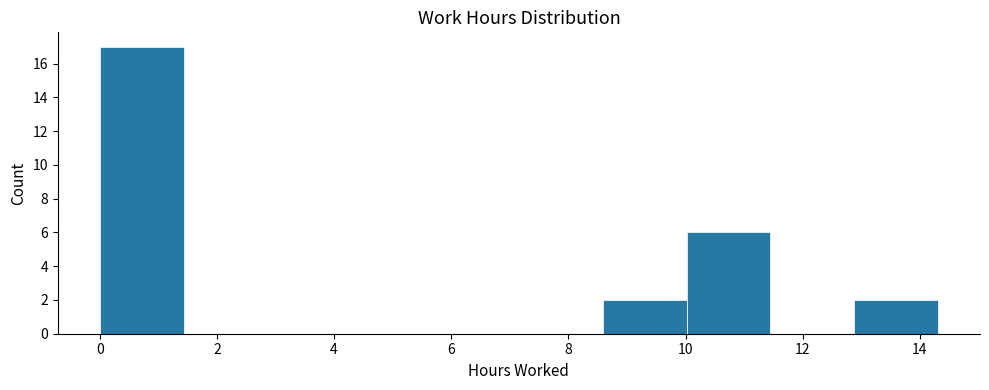

Reading left to right, transcribe this chart: for each bar, give the range it covers on the x-axis and its height. Neither the bar edges nor the heights are printed on the chart, so give them approximately, as read against the axes.

0.0 to 1.4: 17
1.4 to 2.8: 0
2.8 to 4.2: 0
4.2 to 5.8: 0
5.8 to 7.2: 0
7.2 to 8.6: 0
8.6 to 10.0: 2
10.0 to 11.4: 6
11.4 to 12.8: 0
12.8 to 14.4: 2